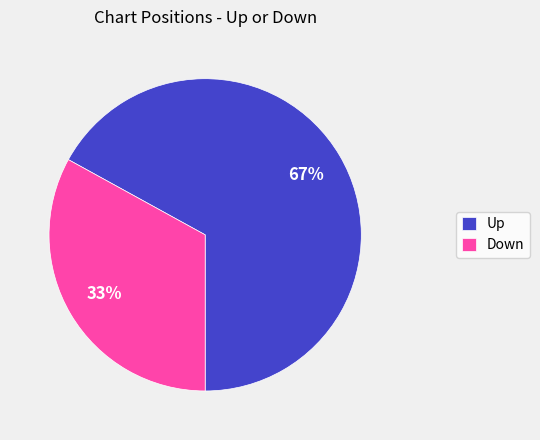

What percentage is the Up slice, to the nearest percent?

67%